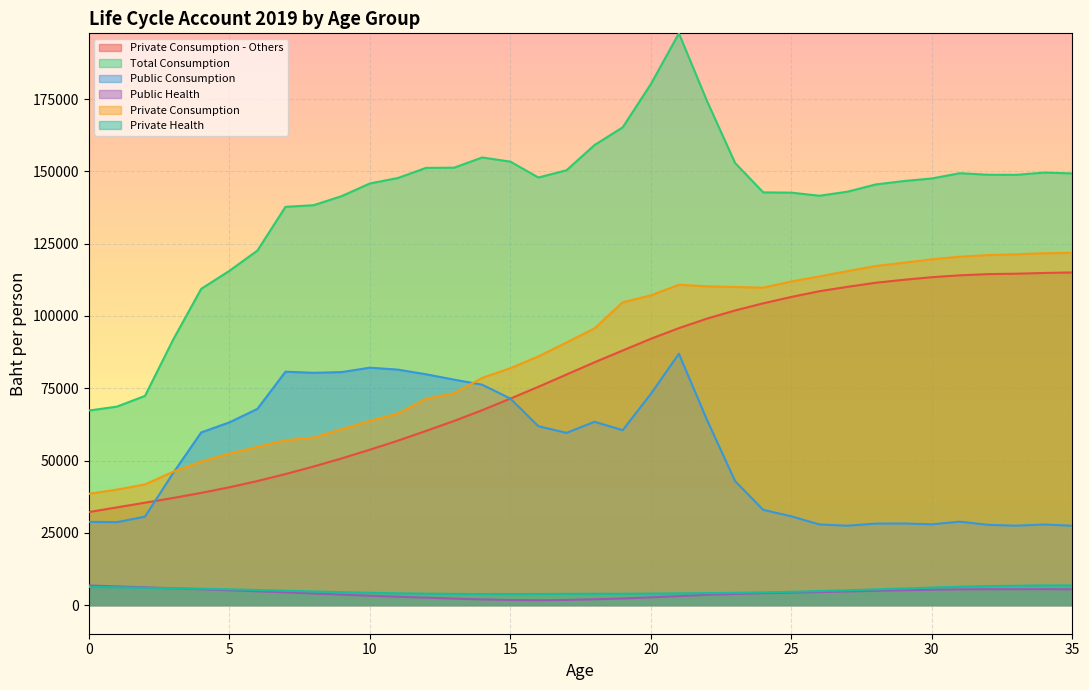

At how many categories does at least one series exceed 163320?

4